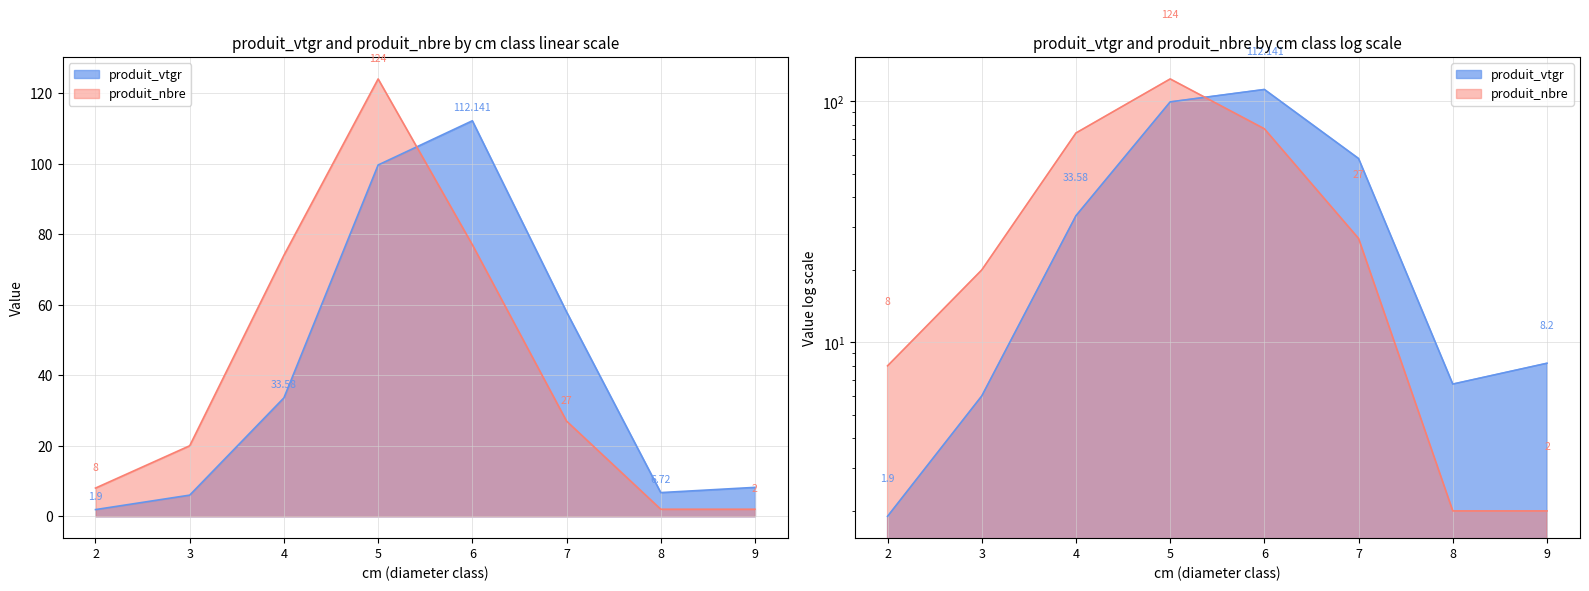

At which category does the chart reach its peak across all series?

5